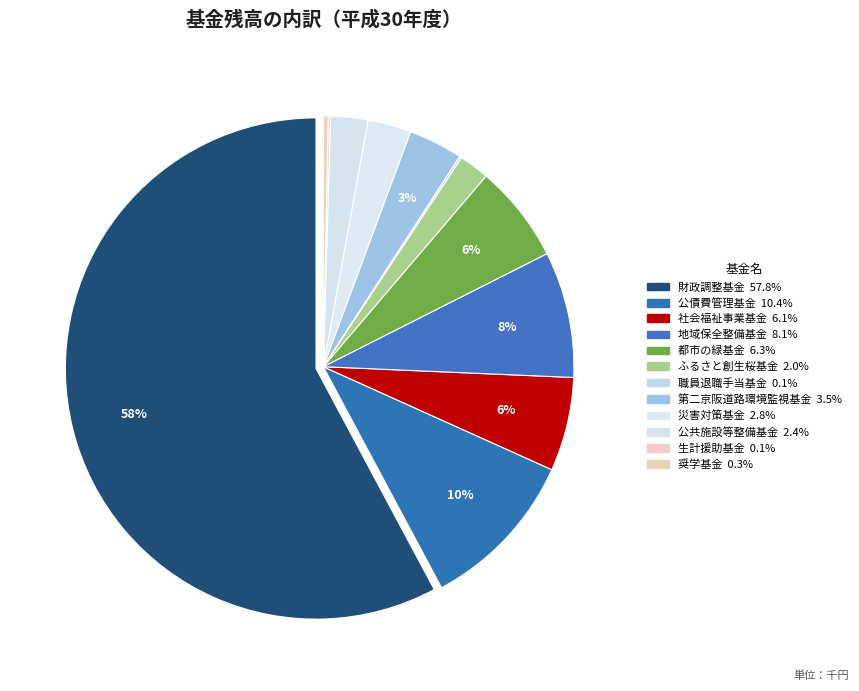

Rank the categories by value from lowest to highest.

職員退職手当基金, 生計援助基金, 奨学基金, ふるさと創生桜基金, 公共施設等整備基金, 災害対策基金, 第二京阪道路環境監視基金, 社会福祉事業基金, 都市の緑基金, 地域保全整備基金, 公債費管理基金, 財政調整基金